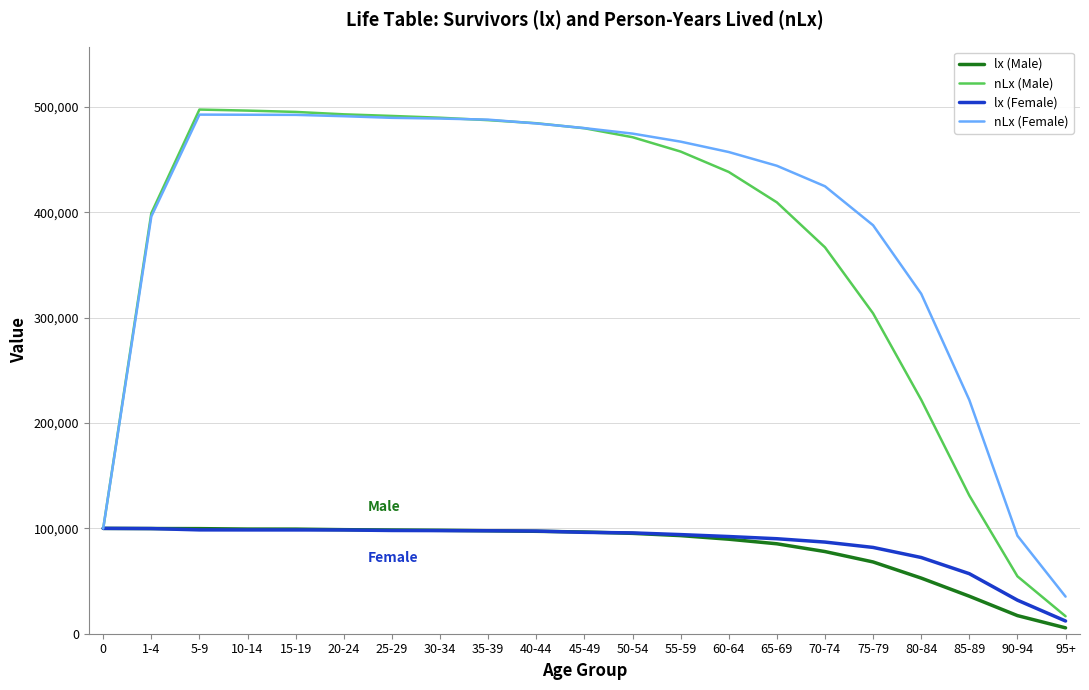

Where is nLx (Male) nearest to the value 257088?

80-84